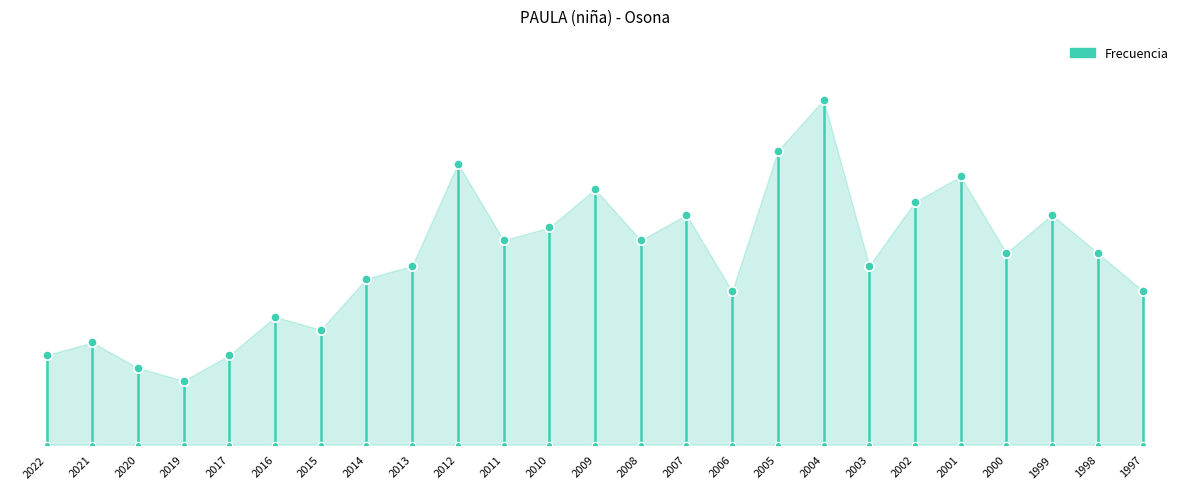

Approximately how many times larger is the value at 2004 compared to 2003?

1.9